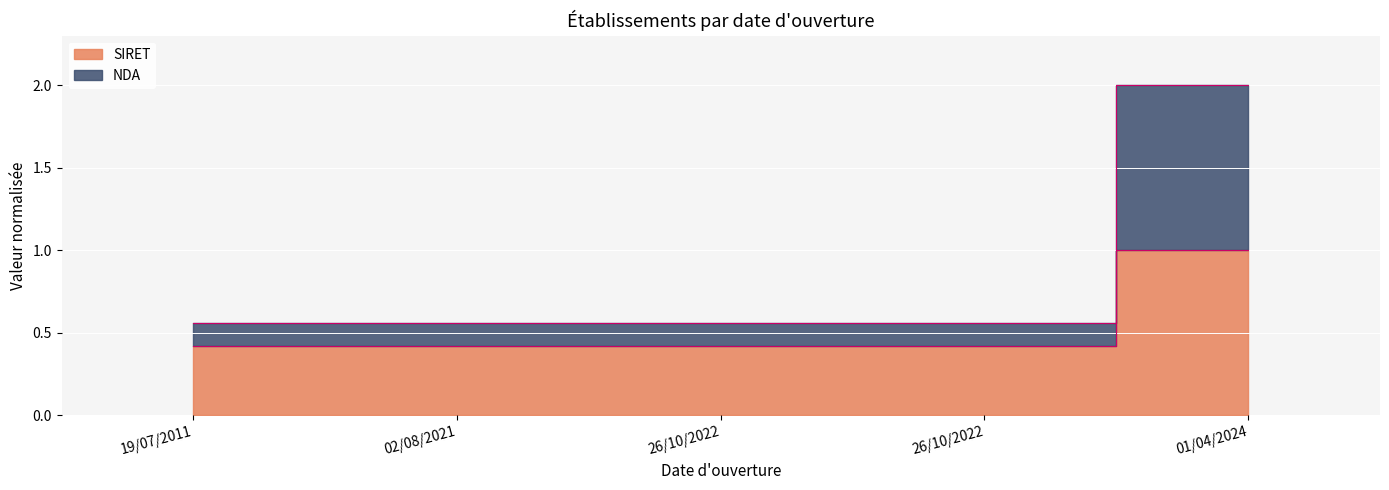

Which has a higher value, 01/04/2024 or 19/07/2011?

01/04/2024